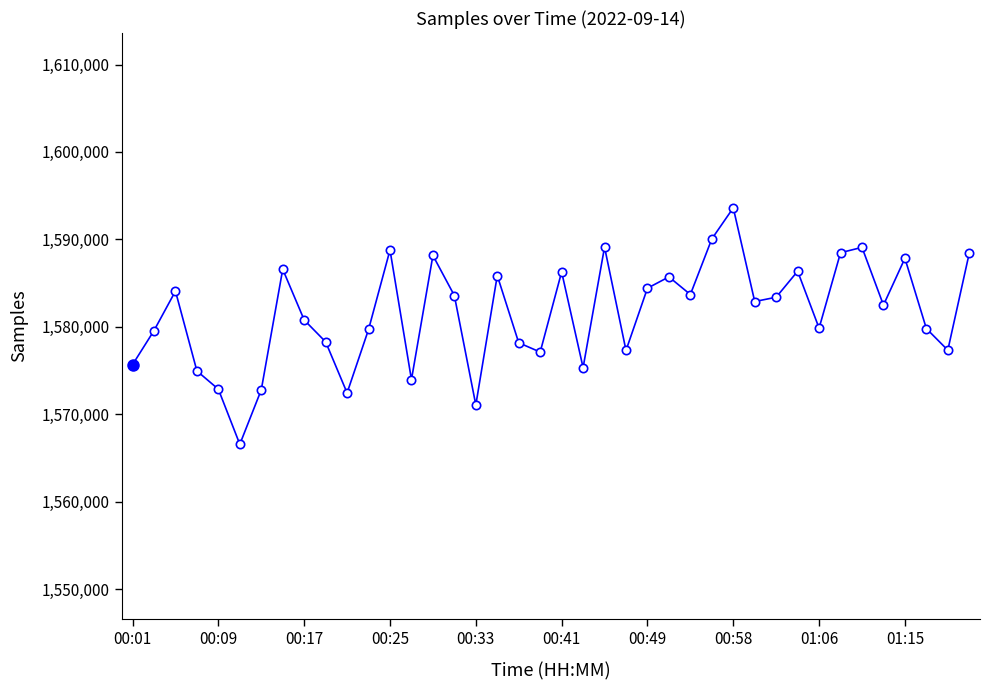

What is the value of the 11th point from the left?

1572430